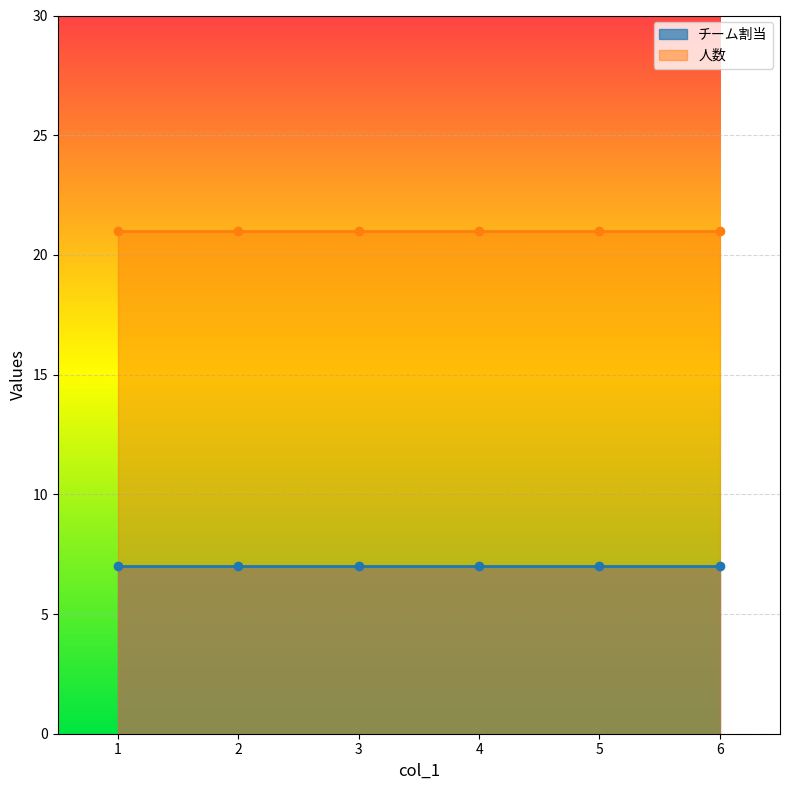

What are all the series names shown in the legend?

チーム割当, 人数